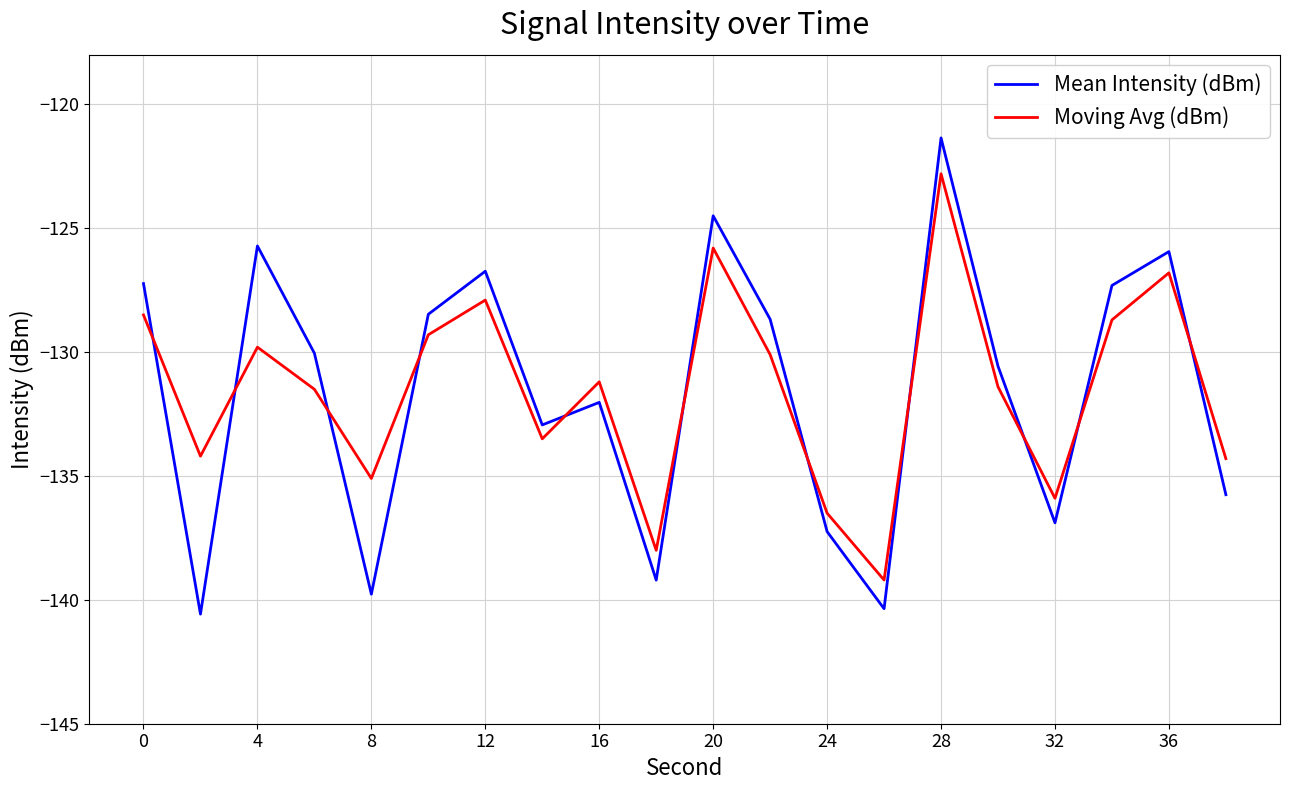

What is the greatest value displayed?

-121.4